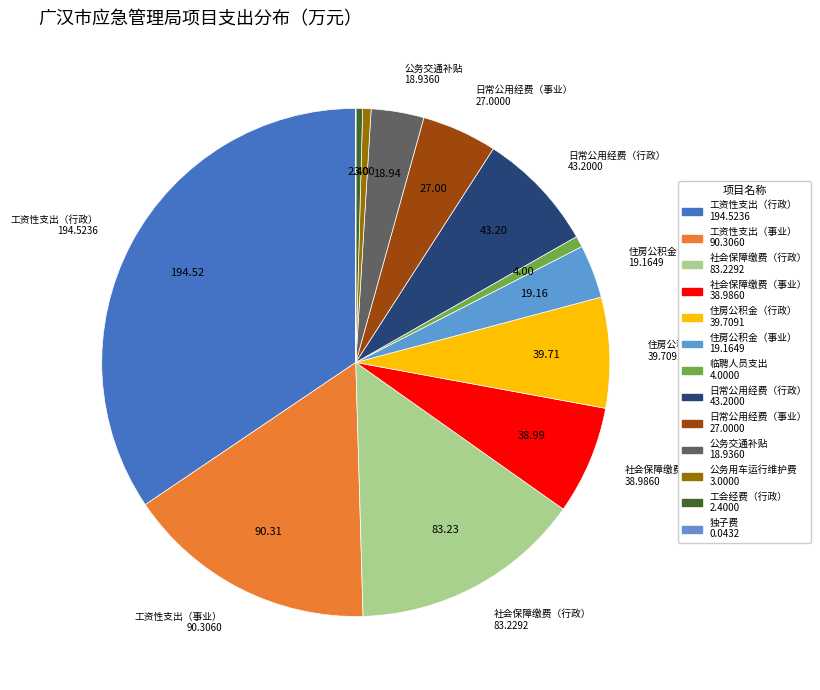

To the nearest percent, what is the difference between the 社会保障缴费（事业） and 日常公用经费（行政） slice percentages?

1%